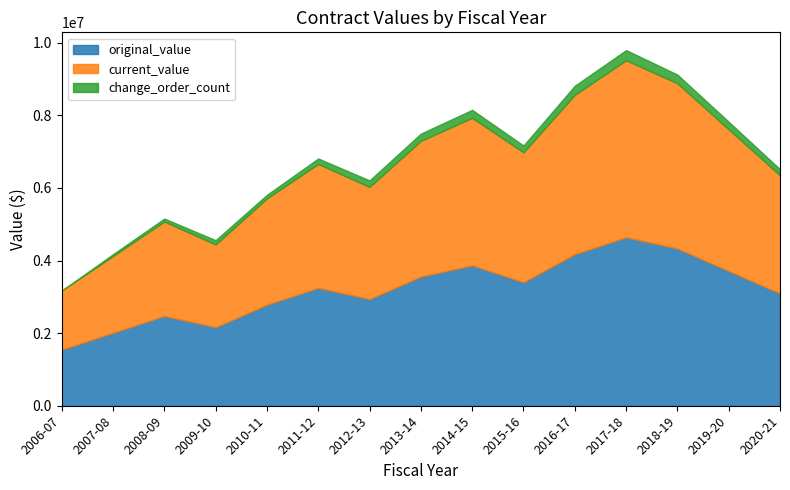

What is the lowest value of the original_value series?

1547478.2